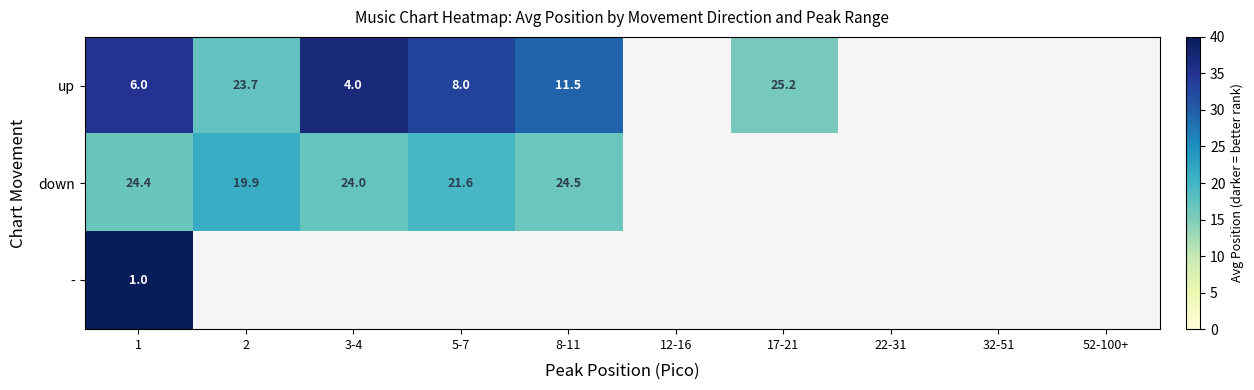

What is the sum of the down values at 3-4 and 8-11?

48.5